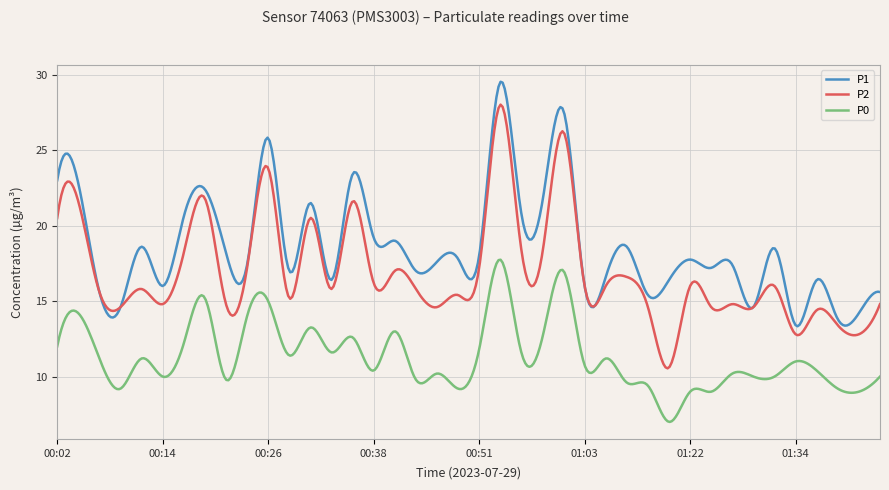

True or false: P0 has more than 2 interior local peaks.

True